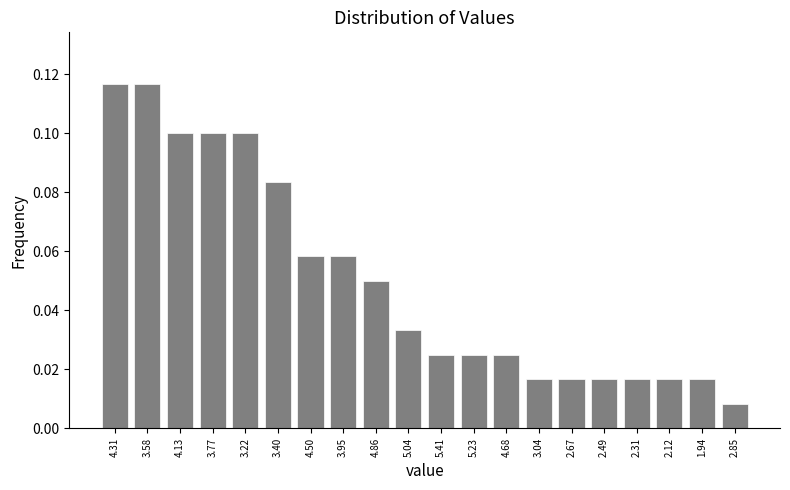

At which category does the chart reach its minimum across all series?

2.85